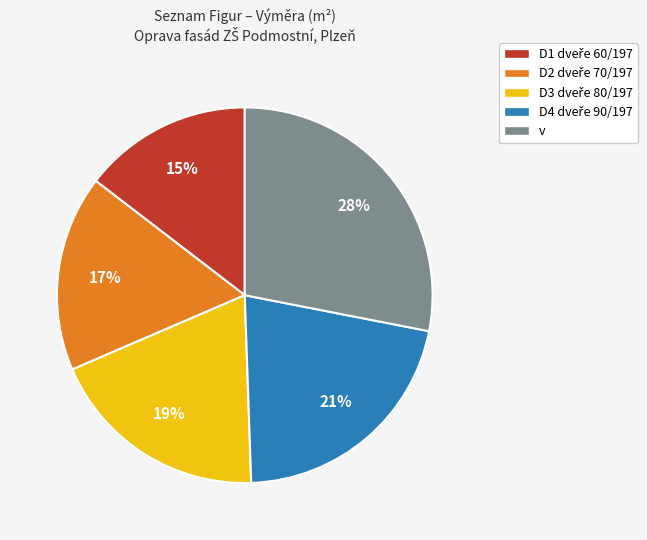

To the nearest percent, what is the difference between the largest and smallest slice percentages?

13%